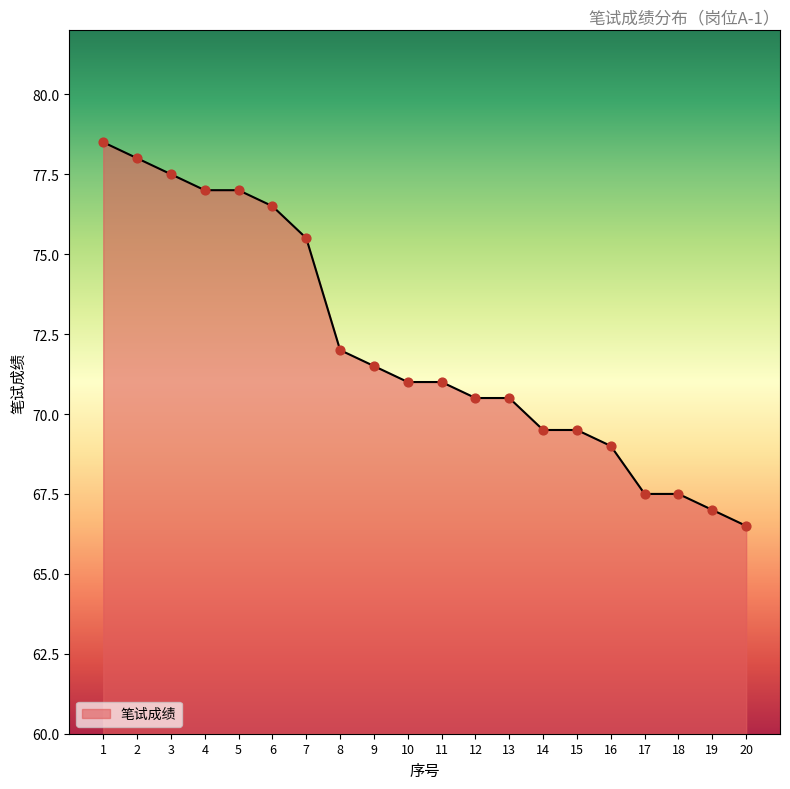

What is the change in value from 5 to 19?

-10.0